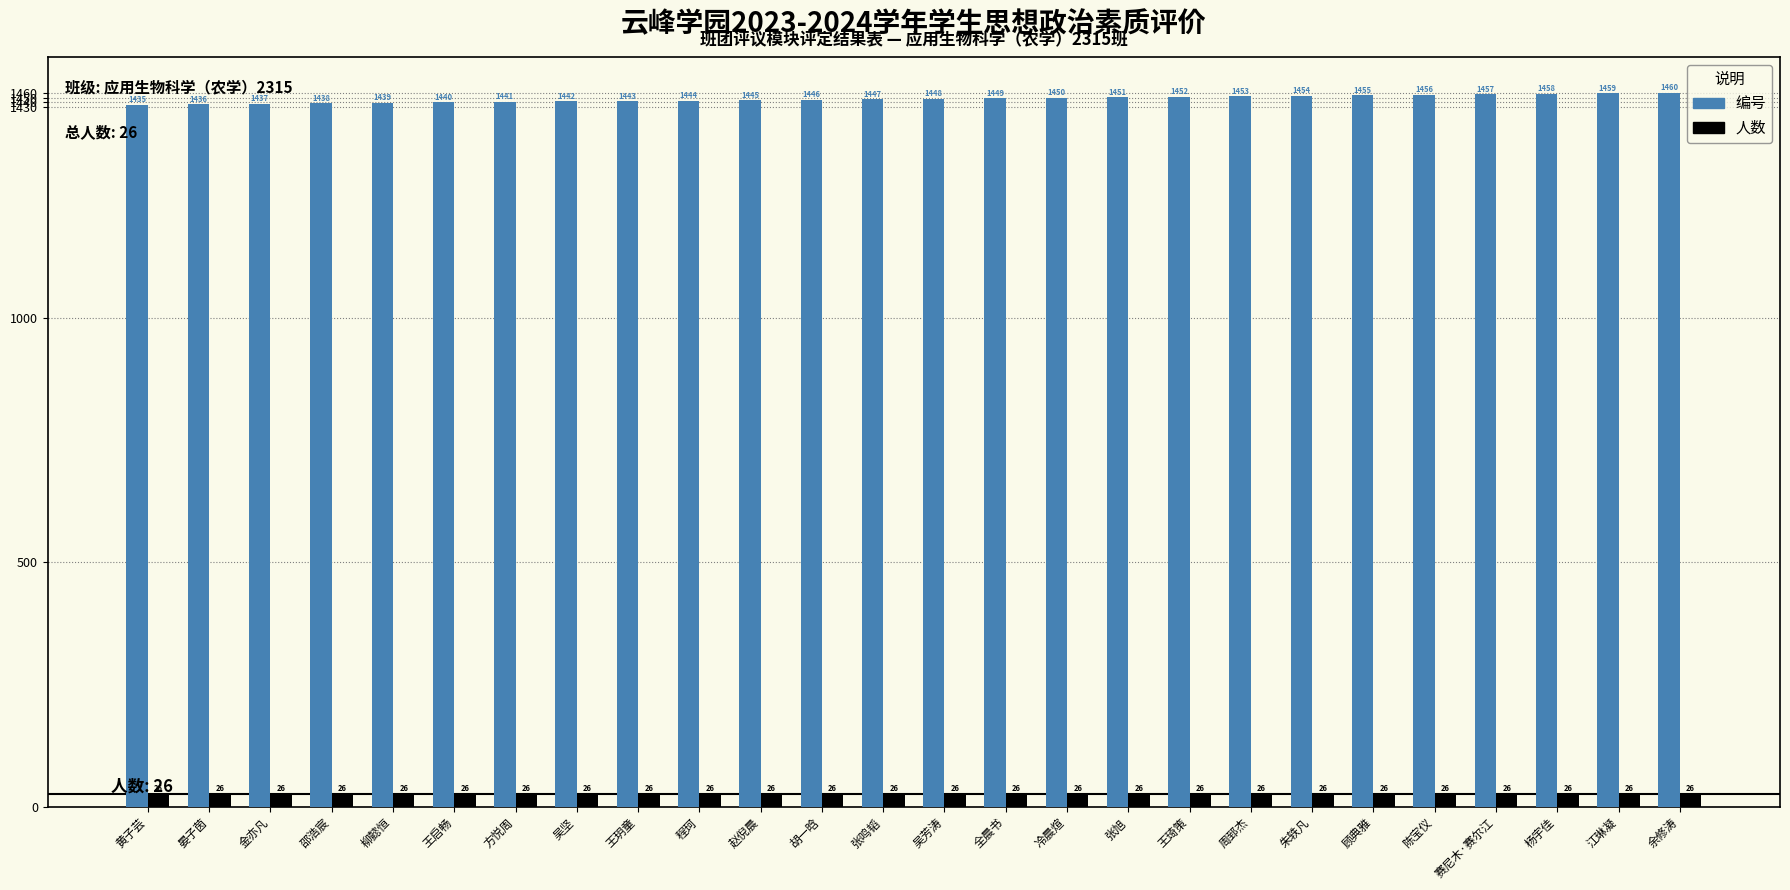

How many bars are there in each group?

2